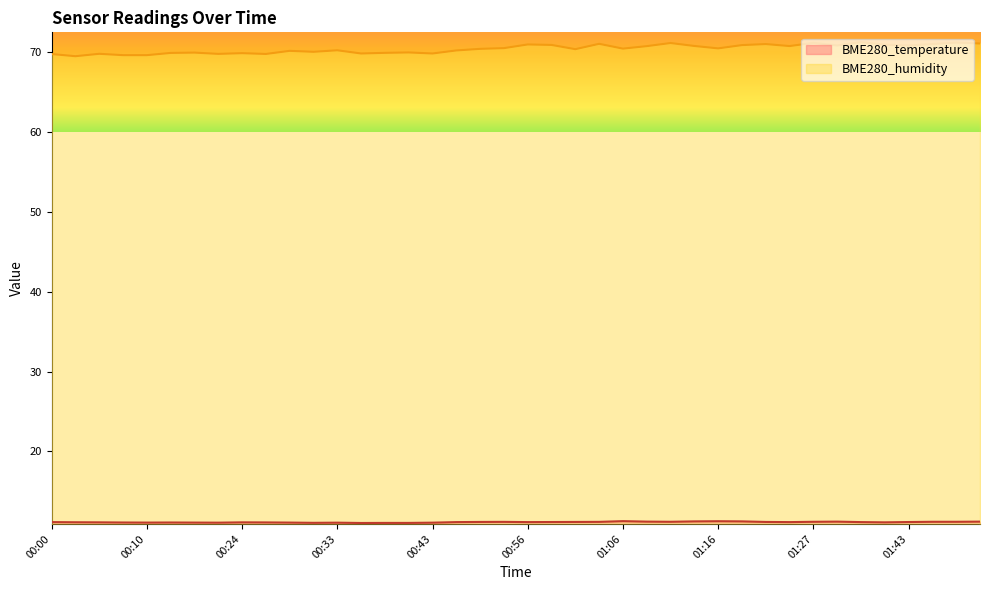

The BME280_humidity series shows 32.5 at 01:03. True or false?

False